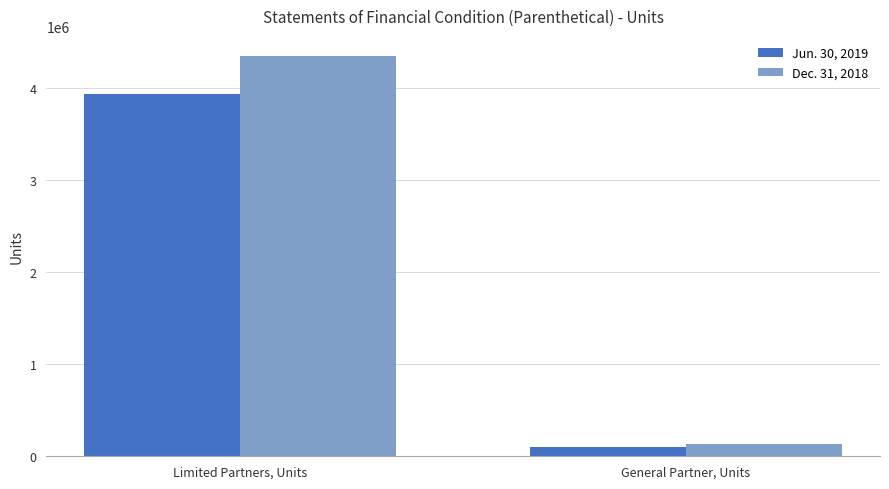

Which category has the lowest value in the Dec. 31, 2018 series?

General Partner, Units